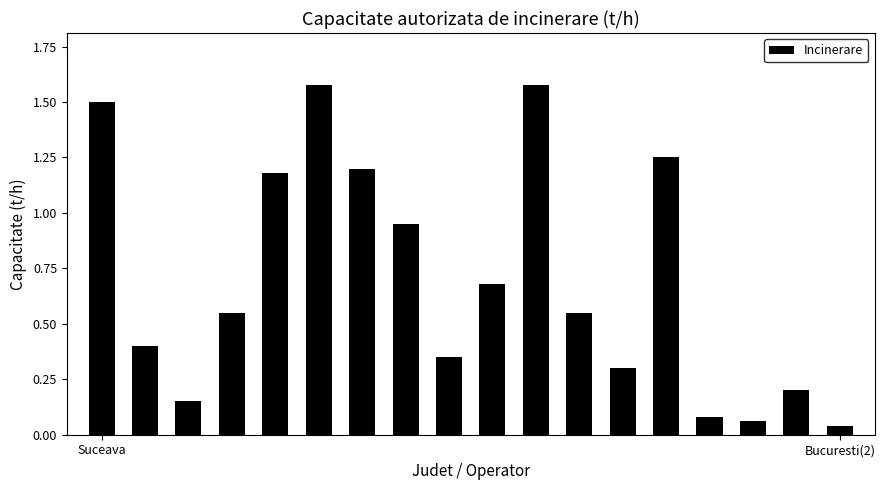

What is the sum of all values?

12.6